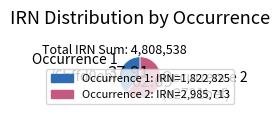

What is the ratio of the value at Occurrence 1 (6bffd0eb) to the value at Occurrence 2 (e2721bef)?

0.6